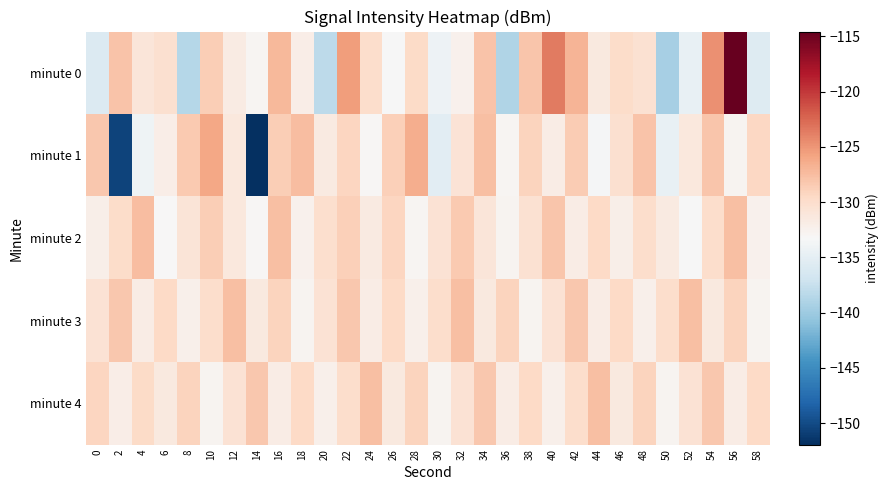

Reading left to right, what are all the values shown in this chart?

minute 0: 0=-135.8	2=-128.0	4=-131.0	6=-130.3	8=-138.6	10=-128.7	12=-131.7	14=-133.0	16=-127.2	18=-132.0	20=-138.1	22=-125.4	24=-130.0	26=-133.3	28=-129.7	30=-134.2	32=-132.4	34=-128.0	36=-138.9	38=-128.1	40=-123.5	42=-126.9	44=-131.5	46=-129.9	48=-130.4	50=-139.4	52=-134.7	54=-124.7	56=-114.6	58=-135.6
minute 1: 0=-128.2	2=-150.6	4=-134.1	6=-132.0	8=-128.4	10=-126.0	12=-131.2	14=-151.9	16=-128.6	18=-127.5	20=-131.5	22=-129.3	24=-133.1	26=-128.8	28=-126.4	30=-135.2	32=-130.7	34=-127.6	36=-132.9	38=-129.1	40=-131.8	42=-128.5	44=-133.4	46=-130.2	48=-127.9	50=-134.6	52=-131.3	54=-128.0	56=-132.7	58=-129.4
minute 2: 0=-132.1	2=-129.8	4=-127.5	6=-133.2	8=-130.9	10=-128.6	12=-131.3	14=-133.0	16=-127.7	18=-132.4	20=-130.1	22=-128.8	24=-131.5	26=-129.2	28=-132.9	30=-130.6	32=-128.3	34=-131.0	36=-132.7	38=-130.4	40=-128.1	42=-131.8	44=-129.5	46=-132.2	48=-129.9	50=-131.6	52=-133.3	54=-130.0	56=-127.7	58=-132.4
minute 3: 0=-130.5	2=-128.2	4=-131.9	6=-129.6	8=-132.3	10=-130.0	12=-127.7	14=-131.4	16=-129.1	18=-132.8	20=-130.5	22=-128.2	24=-131.9	26=-129.6	28=-132.3	30=-130.0	32=-127.7	34=-131.4	36=-129.1	38=-132.8	40=-130.5	42=-128.2	44=-131.9	46=-129.6	48=-132.3	50=-130.0	52=-127.7	54=-131.4	56=-129.1	58=-132.8
minute 4: 0=-129.3	2=-132.0	4=-129.7	6=-131.4	8=-129.1	10=-132.8	12=-130.5	14=-128.2	16=-131.9	18=-129.6	20=-132.3	22=-130.0	24=-127.7	26=-131.4	28=-129.1	30=-132.8	32=-130.5	34=-128.2	36=-131.9	38=-129.6	40=-132.3	42=-130.0	44=-127.7	46=-131.4	48=-129.1	50=-132.8	52=-130.5	54=-128.2	56=-131.9	58=-129.6